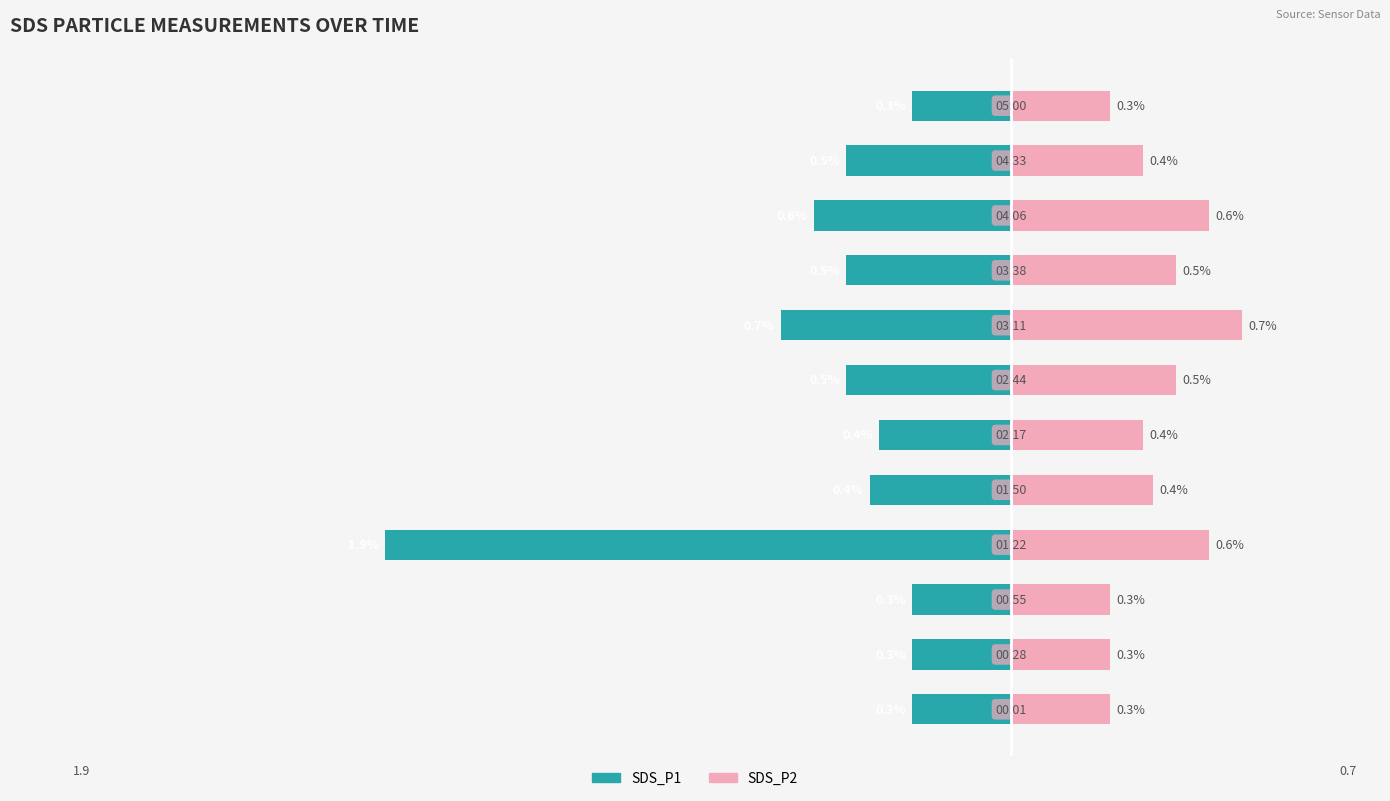

True or false: SDS_P2 has a value of 0.8 at 0.5.

False